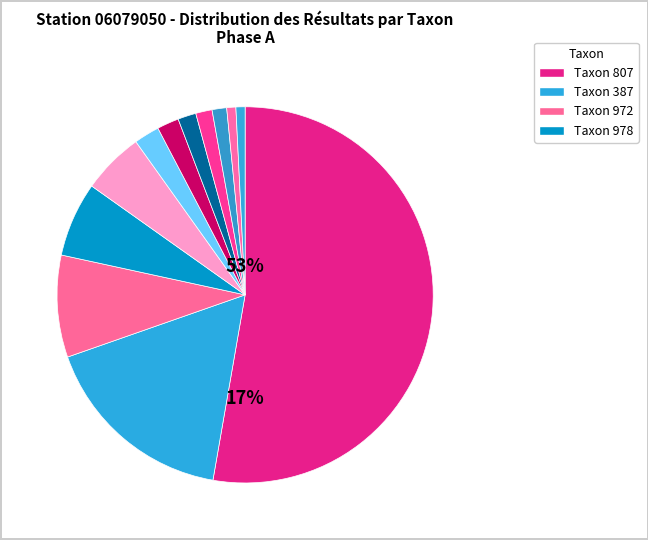

Count the number of slices in the pie.

12